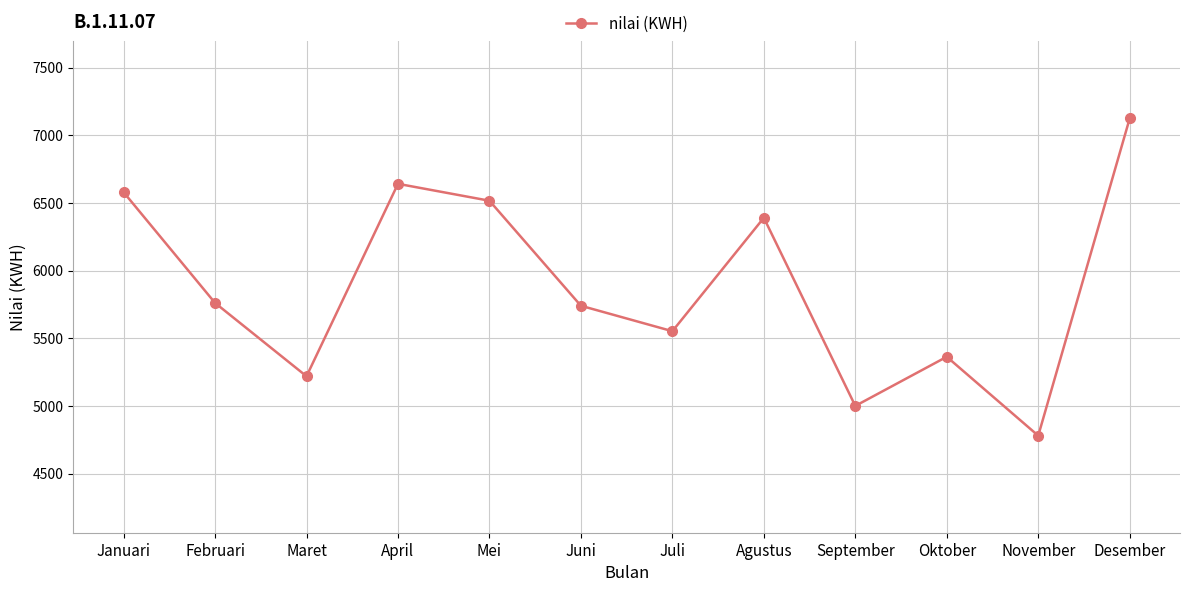

What is the maximum value shown in the chart?

7124